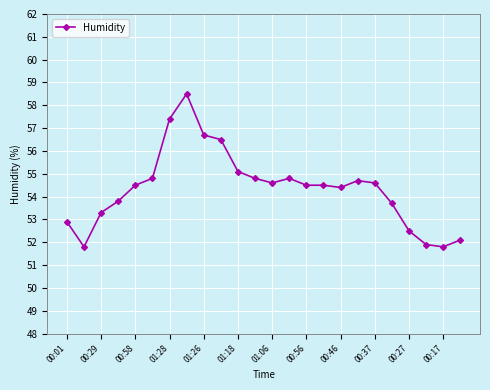

What is the value of the 12th point from the left?

54.8